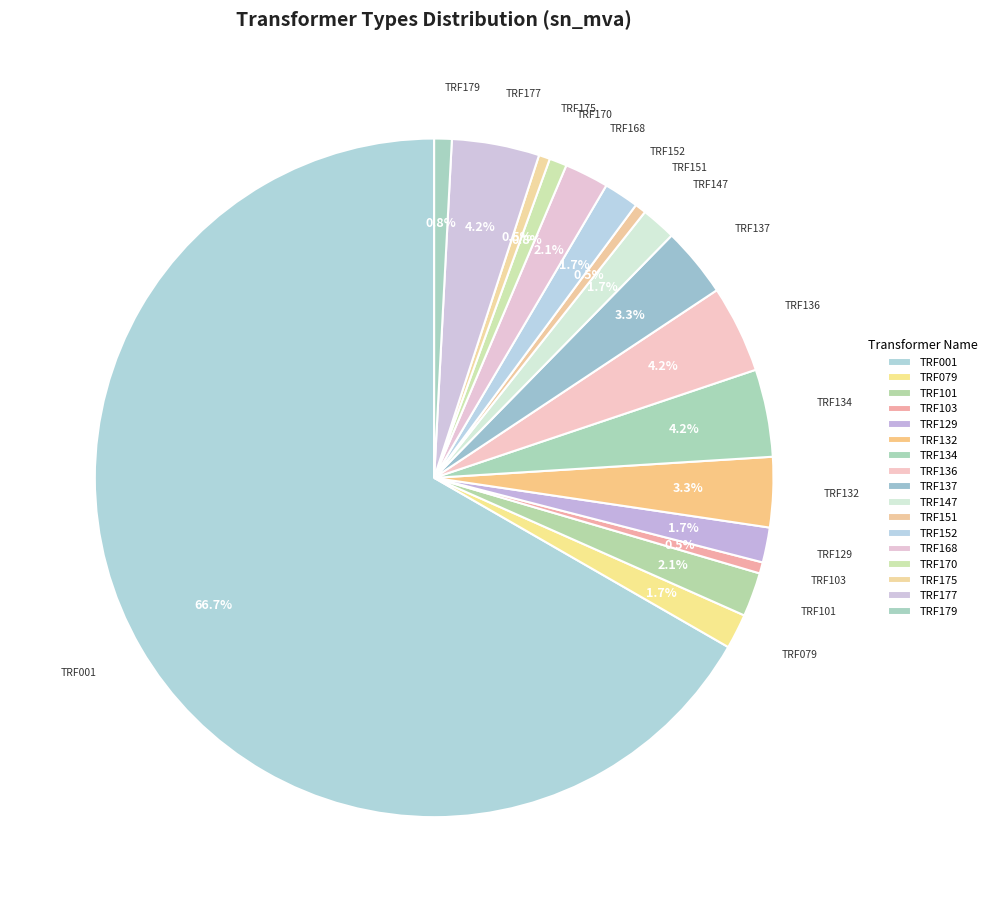

Which slice is the largest?

TRF001